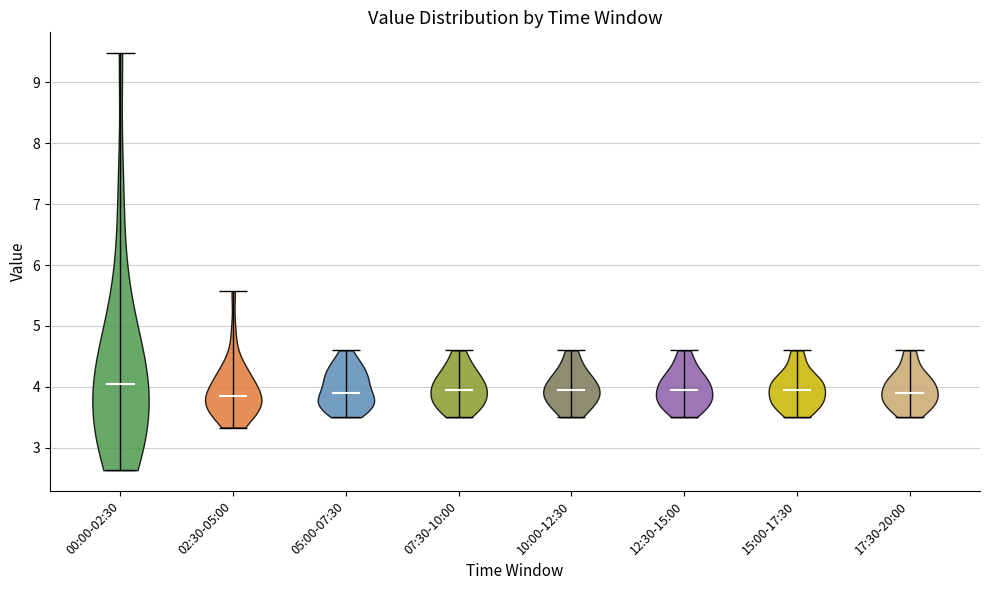

Which violin has the highest median line?

00:00-02:30